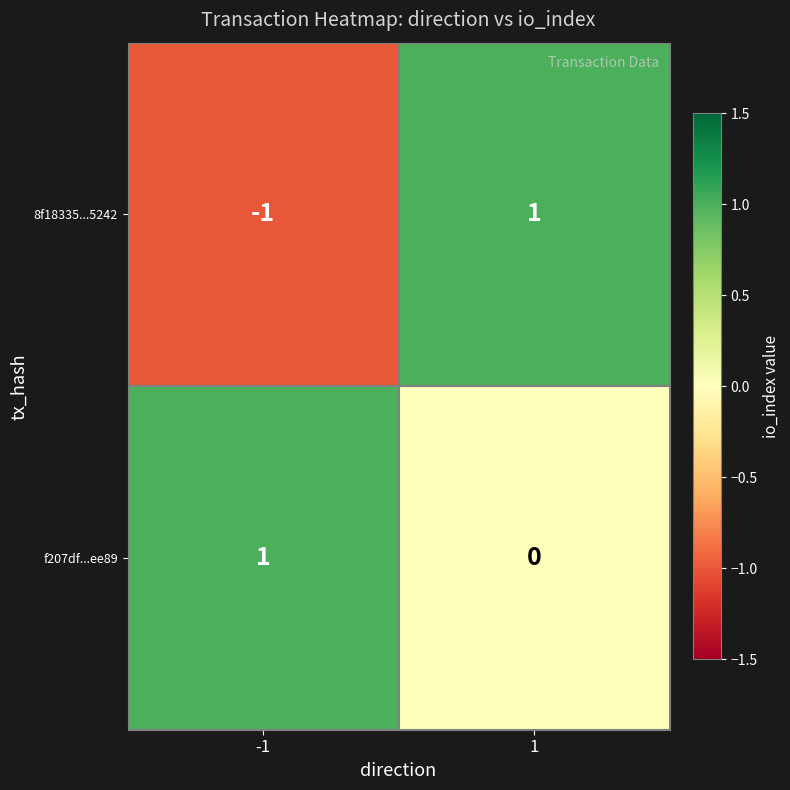

Is it true that 8f18335...5242 equals -1 at -1?

True